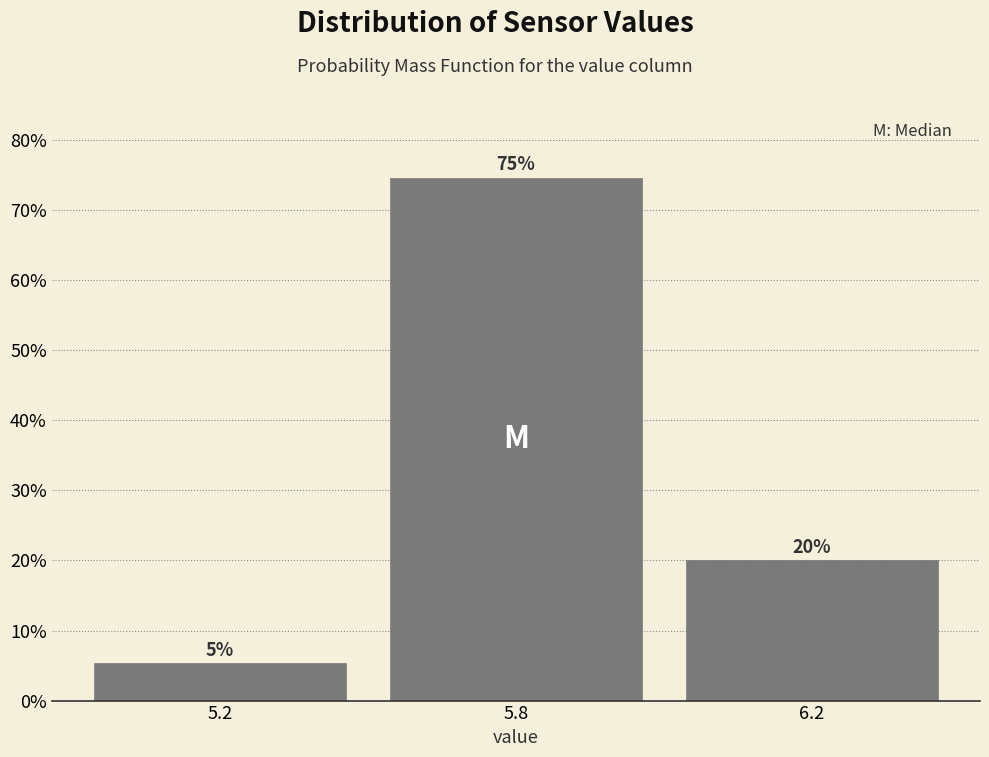

Approximately how many times larger is the value at 6.2 compared to 5.8?

0.3